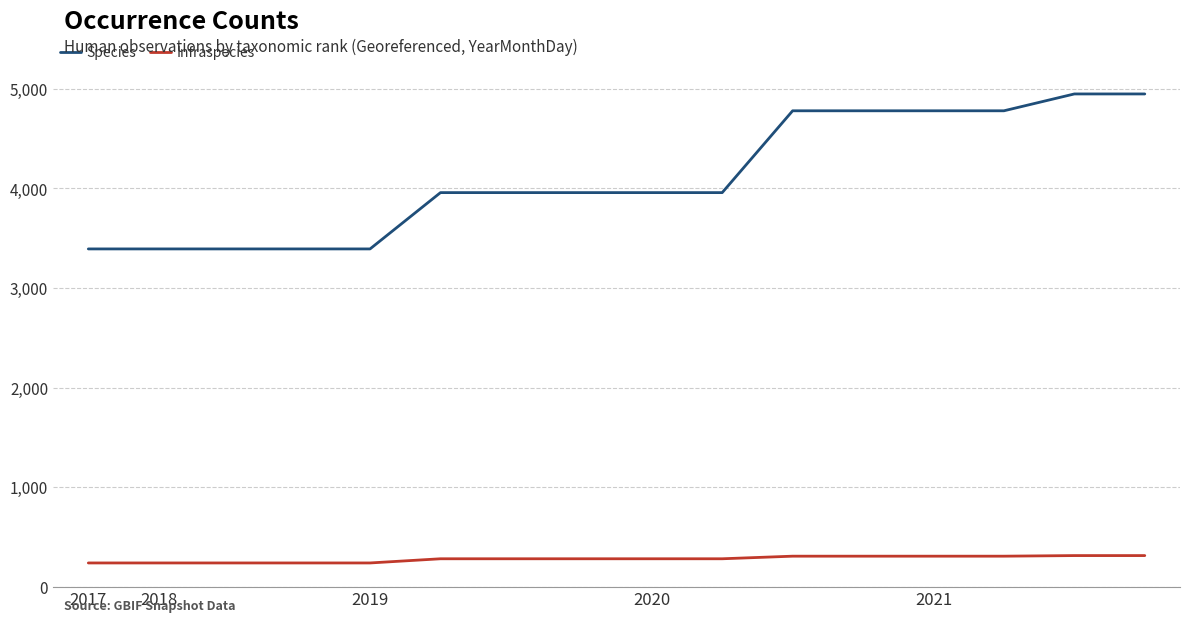

What is the difference between the second highest and minimum values in the Species series?

1555